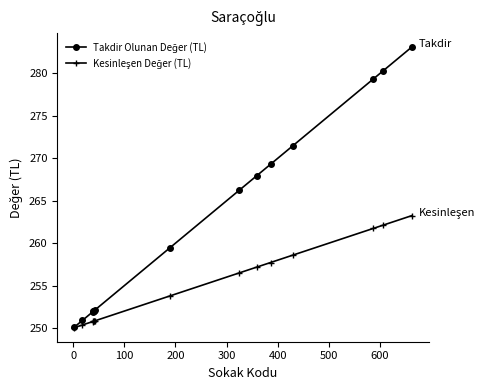

At how many categories does at least one series exceed 273?

3